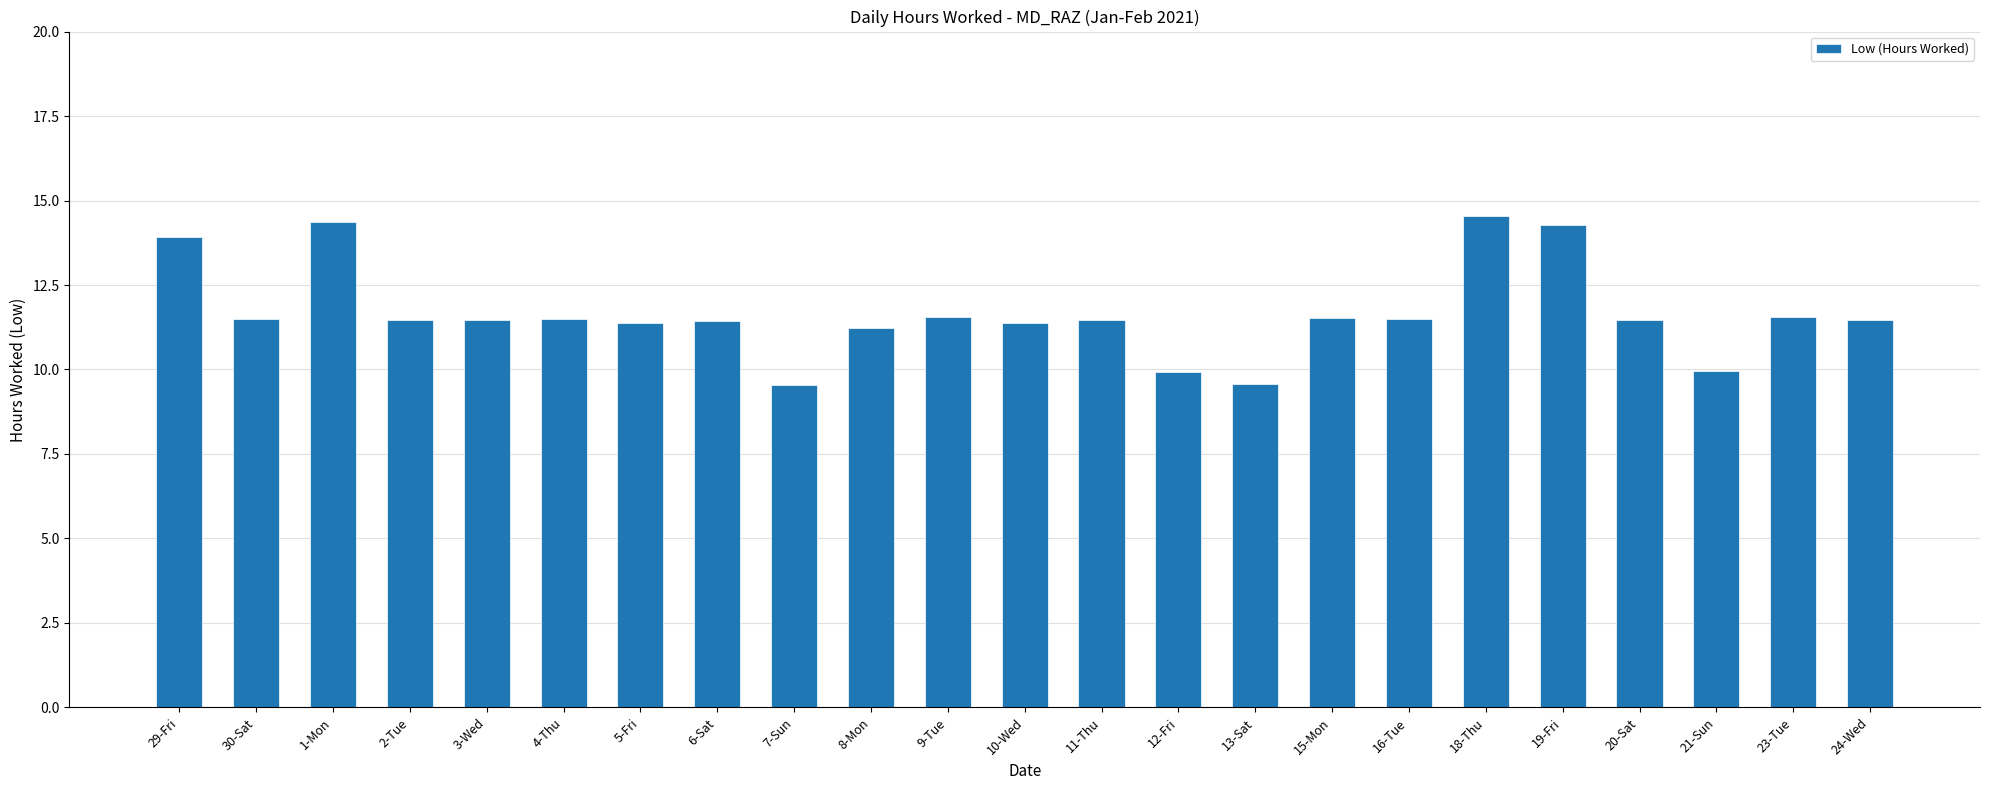

True or false: the data shows 7.7 at 15-Mon.

False